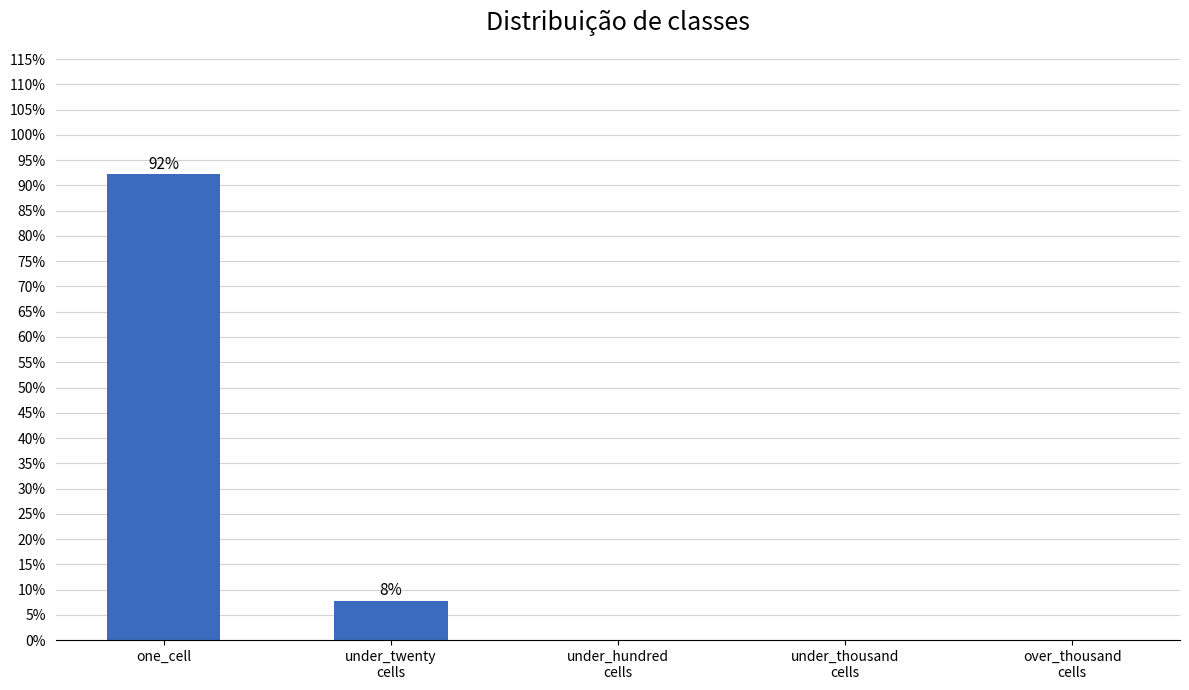

Reading left to right, what are all the values shown in this chart?

one_cell=92.2	under_twenty
cells=7.8	under_hundred
cells=0.0	under_thousand
cells=0.0	over_thousand
cells=0.0